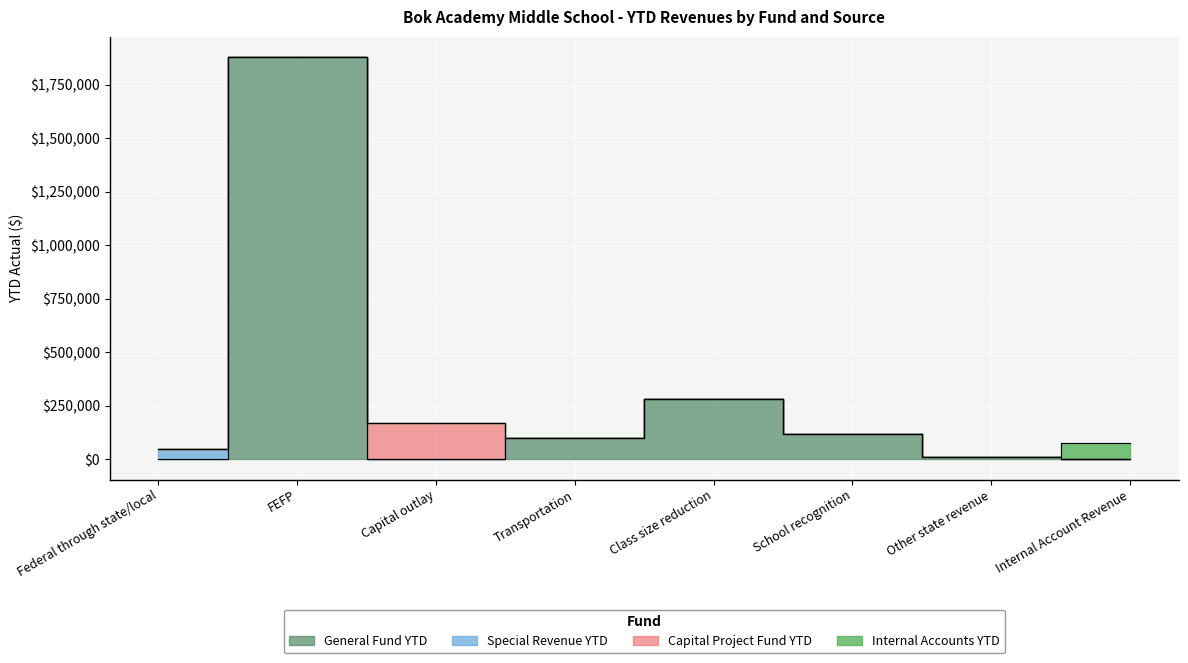

Reading left to right, list all the values displayed in this chart.

General Fund YTD: 0.0	1879689.8	0.0	97886.8	283245.3	116547.5	9600.0	0.0
Special Revenue YTD: 48157.8	0.0	0.0	0.0	0.0	0.0	0.0	0.0
Capital Project Fund YTD: 0.0	0.0	168128.0	0.0	0.0	0.0	0.0	0.0
Internal Accounts YTD: 0.0	0.0	0.0	0.0	0.0	0.0	0.0	75902.5